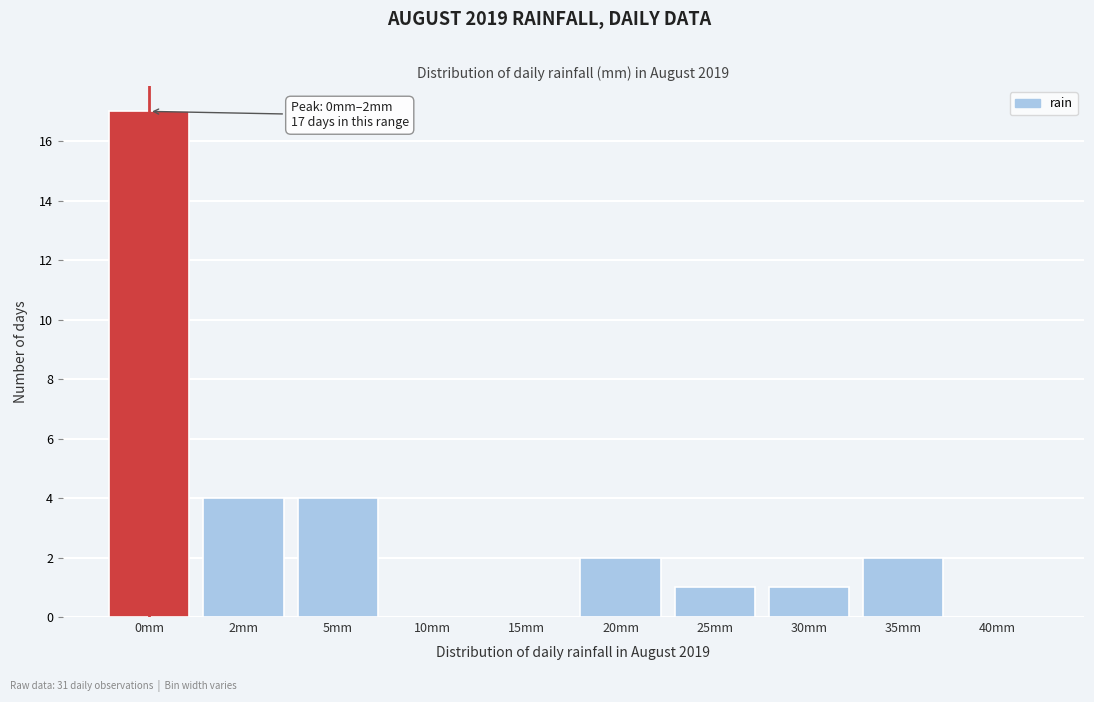

Reading left to right, what are all the values shown in this chart?

0mm=17	2mm=4	5mm=4	10mm=0	15mm=0	20mm=2	25mm=1	30mm=1	35mm=2	40mm=0